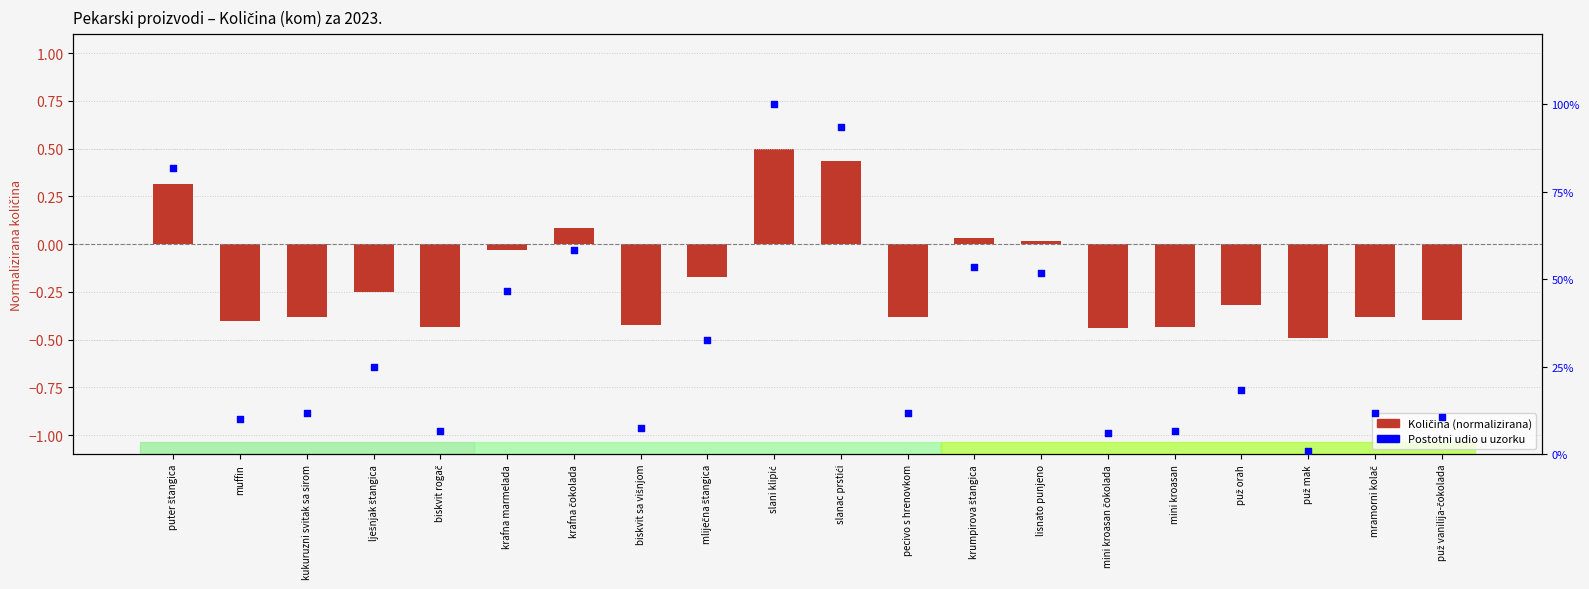

Which series contains the lowest Y value?

Količina (normalizirana)